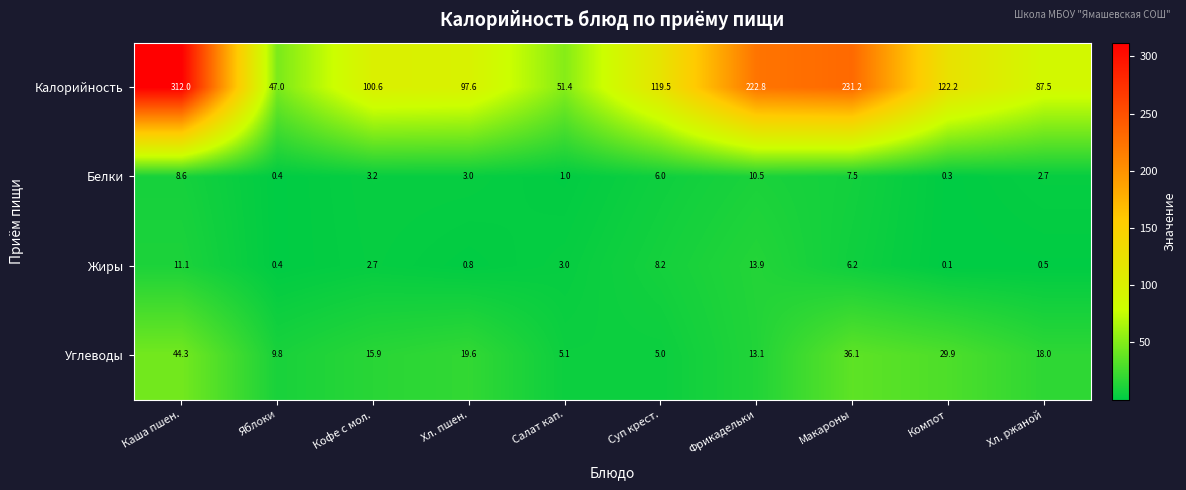

The Углеводы series shows 5.1 at Салат кап.. True or false?

True